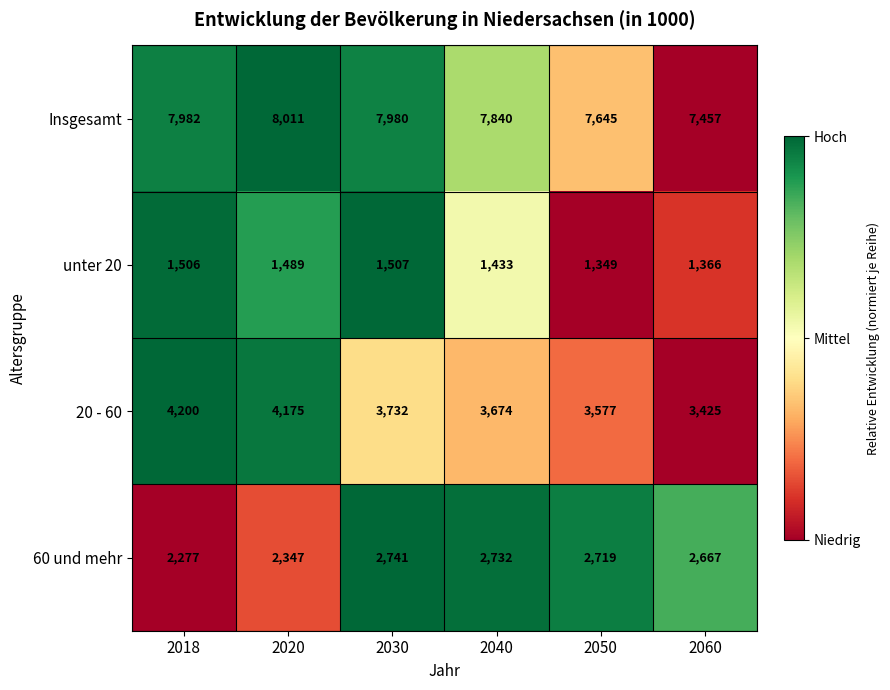

Is it true that unter 20 equals 614 at 2020?

False